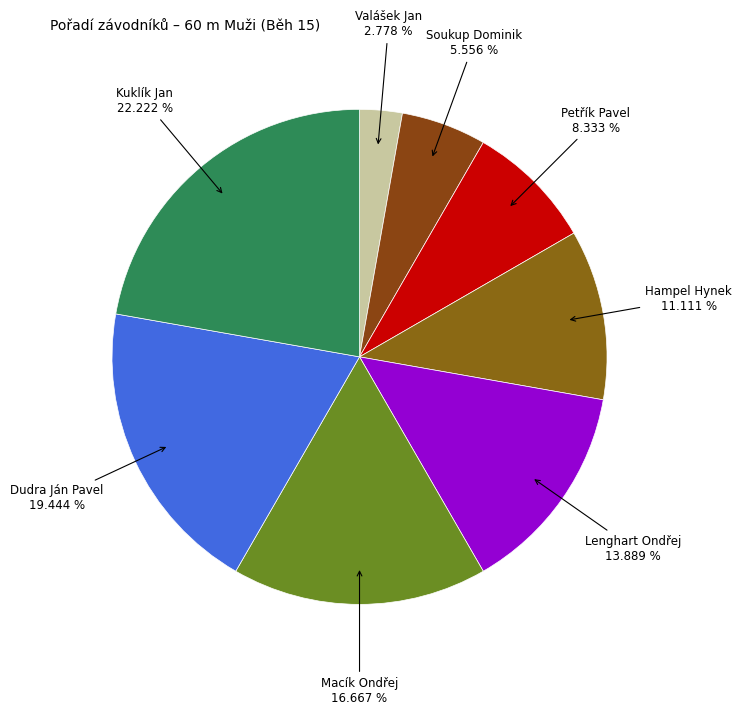

Is it true that Dudra Ján Pavel is 12% of the pie?

False